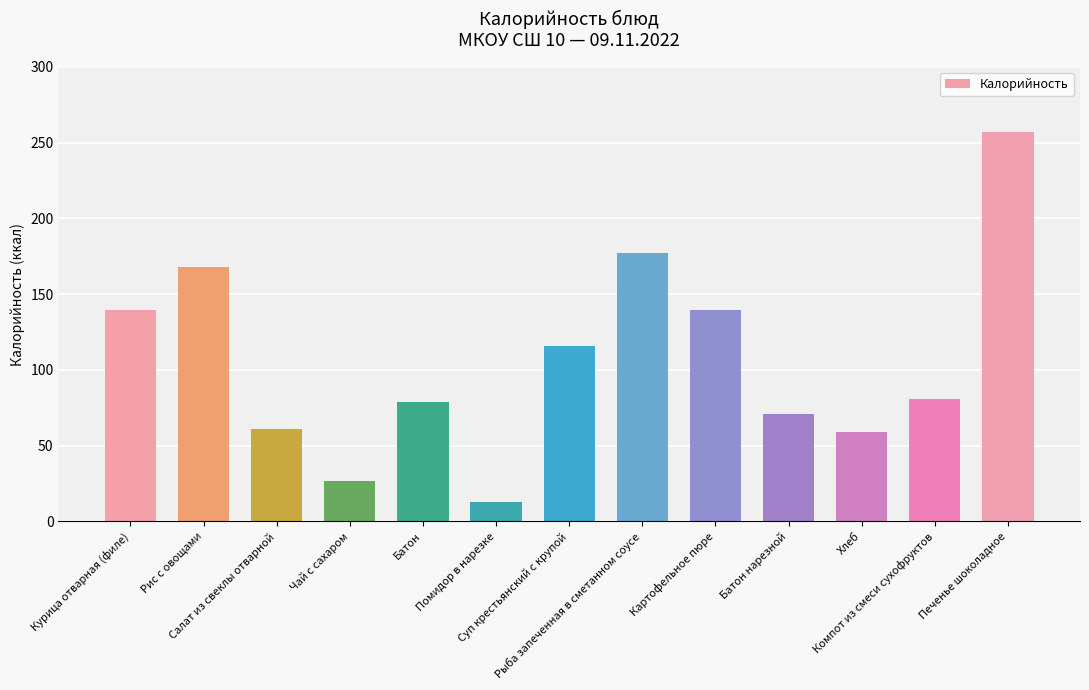

What is the value of the 11th bar from the left?

58.7